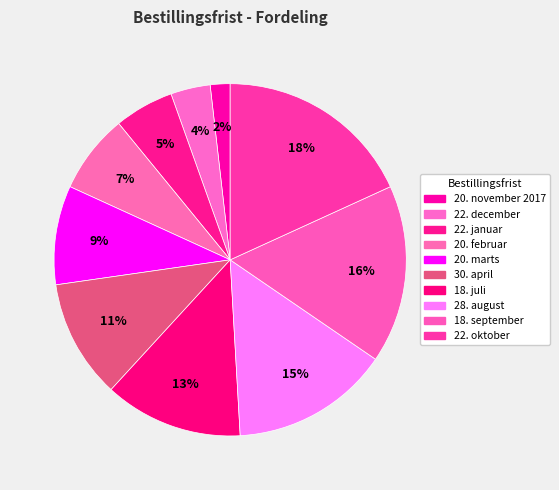

Is 18. september the majority of the pie?

No